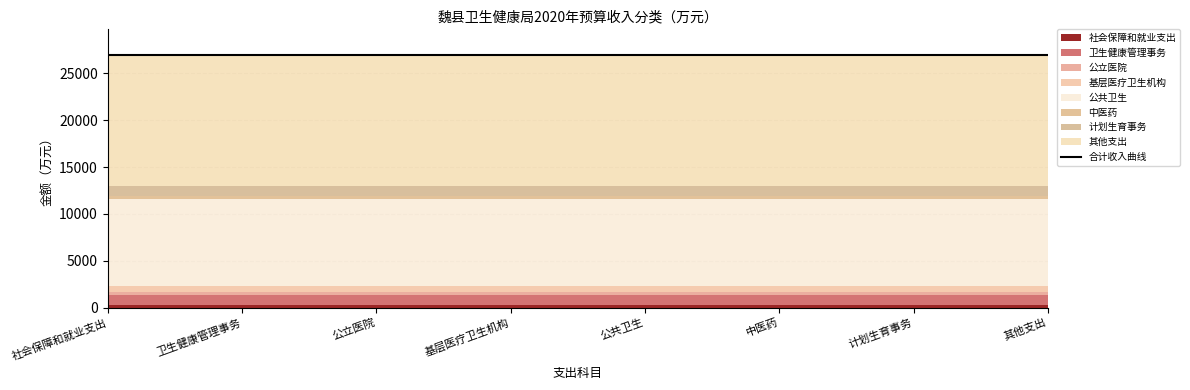

True or false: the data shows 194.0 at 公立医院.

False